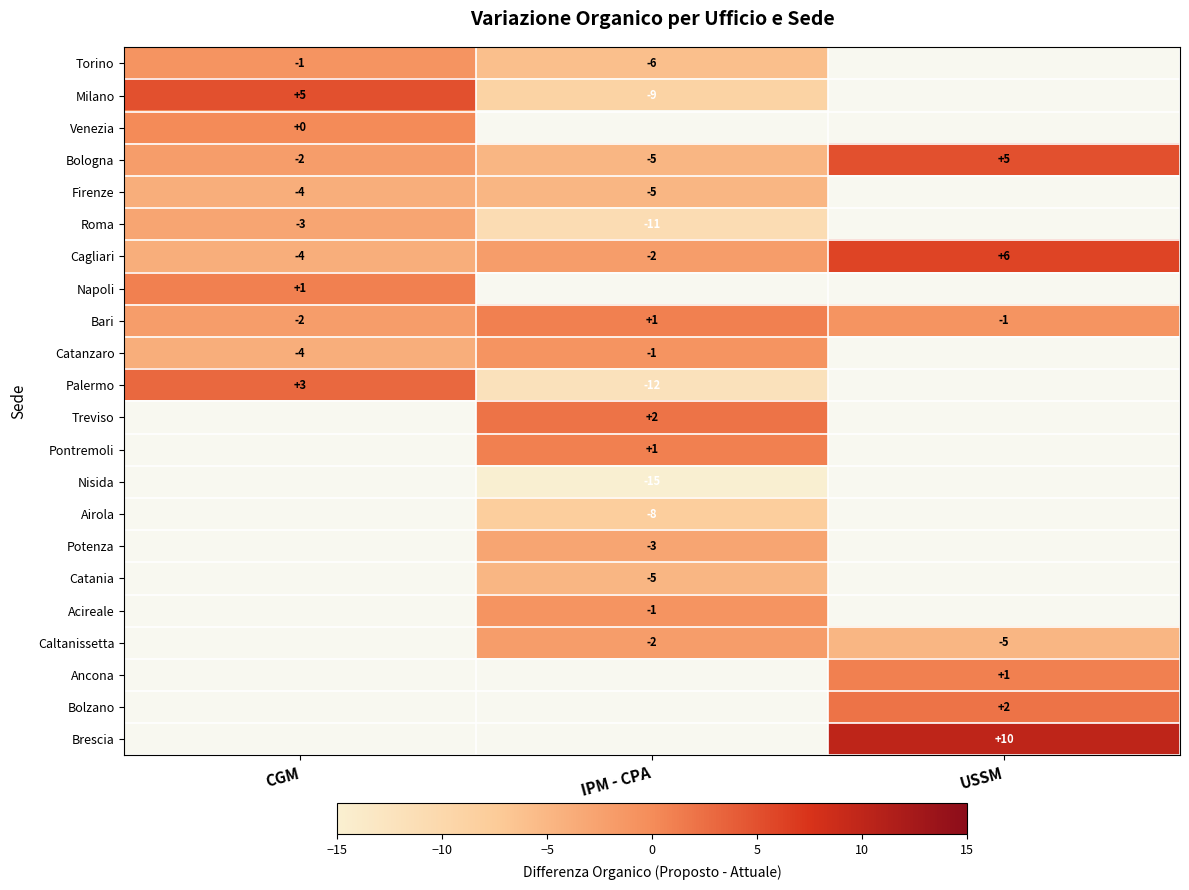

How many data points in Bologna are above -2?

1